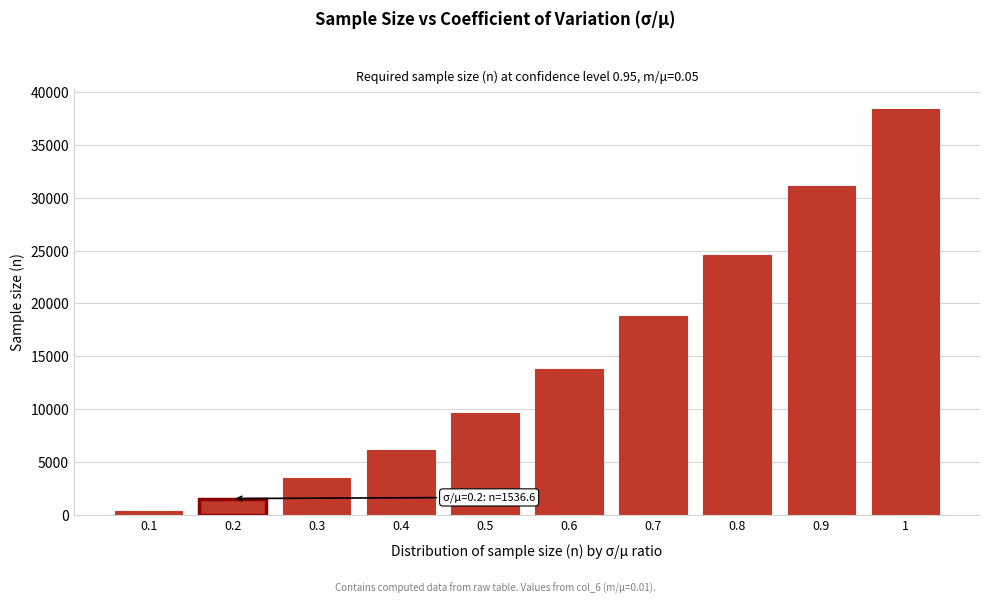

Reading left to right, transcribe all the data shown in this chart.

0.1=384.1	0.2=1536.6	0.3=3457.3	0.4=6146.3	0.5=9603.6	0.6=13829.3	0.7=18823.1	0.8=24585.3	0.9=31115.8	1=38414.6